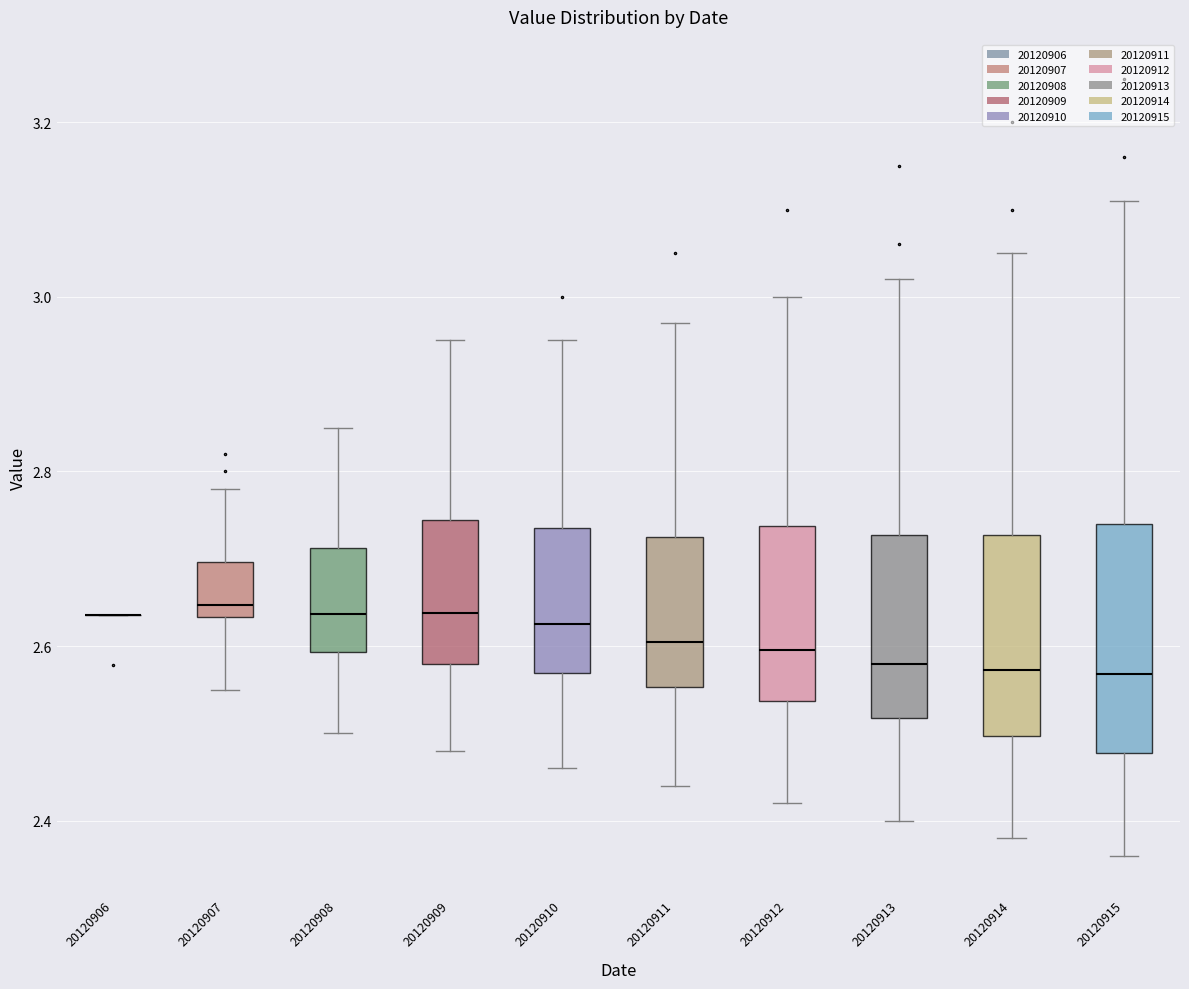

Reading left to right, transcribe this box plot: for each box, give where its median line is, the range the box spans, and where its two whiskers end, as read against the y-axis. The values are not printed on the chart, so give them approximately, as read against the axis.

20120906: box collapsed to a line at 2.64, whiskers 2.64 to 2.64
20120907: median 2.64 (just above the box's lower edge), box 2.64 to 2.70, whiskers 2.56 to 2.78
20120908: median 2.64, box 2.60 to 2.72, whiskers 2.50 to 2.86
20120909: median 2.64, box 2.58 to 2.74, whiskers 2.48 to 2.96
20120910: median 2.62, box 2.56 to 2.74, whiskers 2.46 to 2.96
20120911: median 2.60, box 2.56 to 2.72, whiskers 2.44 to 2.98
20120912: median 2.60, box 2.54 to 2.74, whiskers 2.42 to 3.00
20120913: median 2.58, box 2.52 to 2.72, whiskers 2.40 to 3.02
20120914: median 2.58, box 2.50 to 2.72, whiskers 2.38 to 3.06
20120915: median 2.56, box 2.48 to 2.74, whiskers 2.36 to 3.12